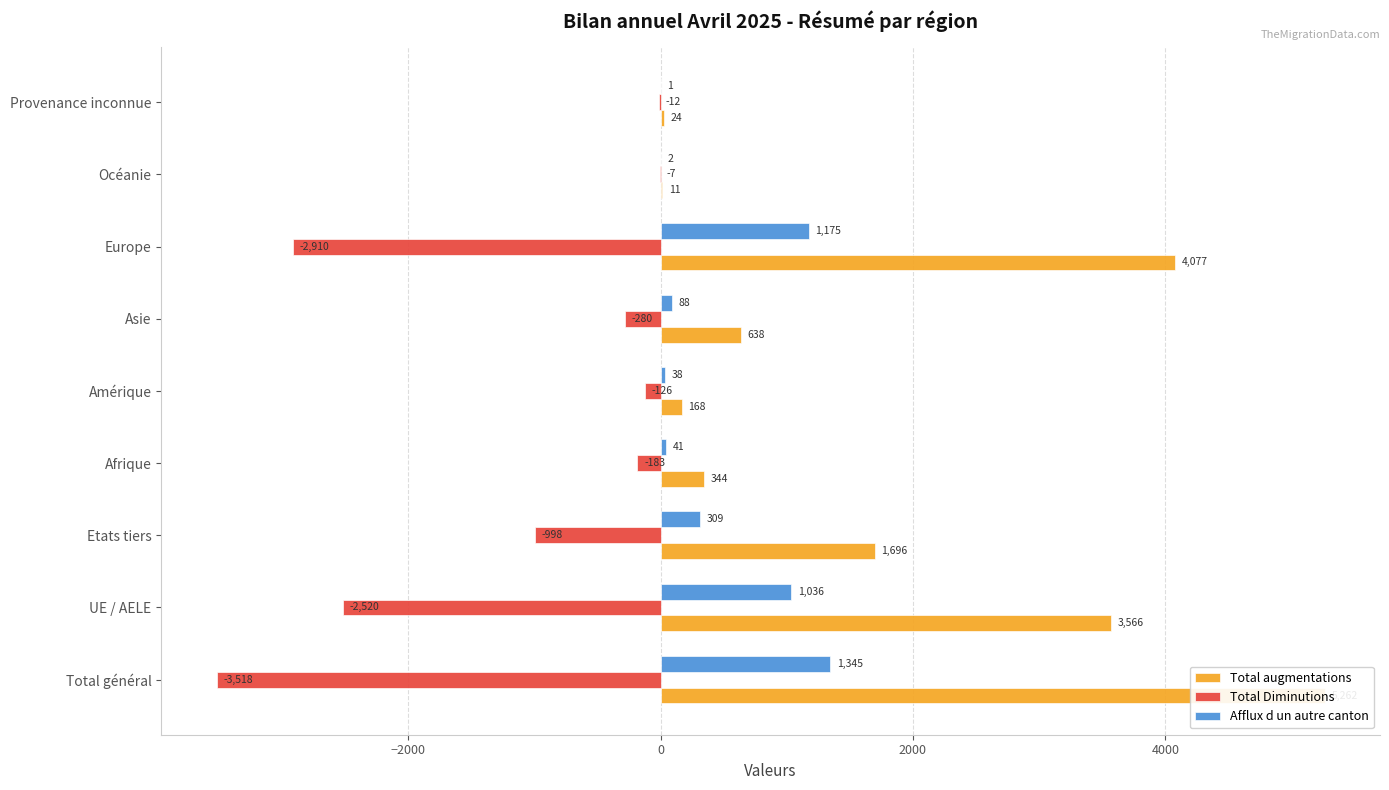

How many values in the Afflux d un autre canton series are below 88?

4